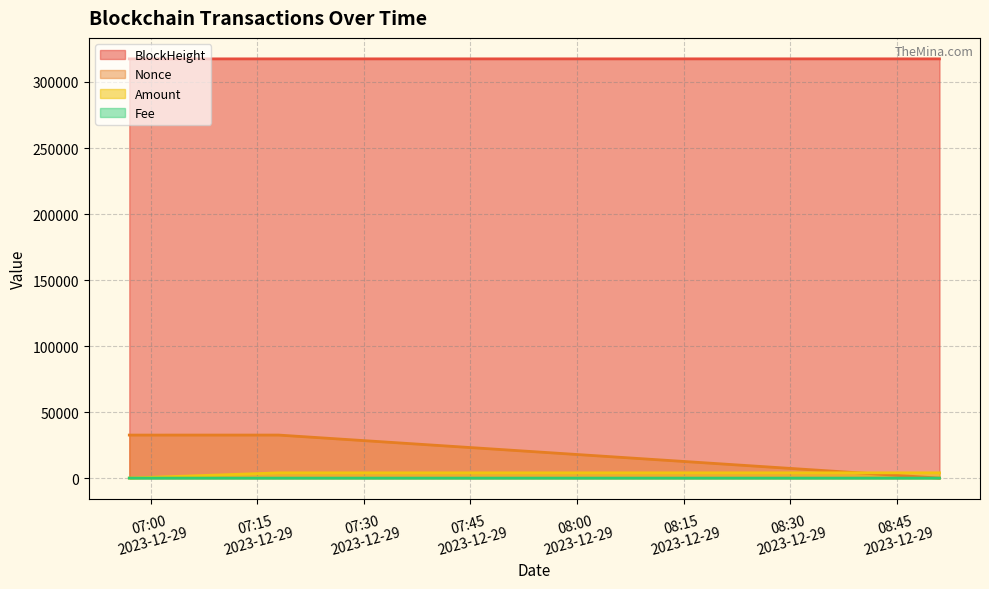

What is the average value of the Nonce series?

21735.3